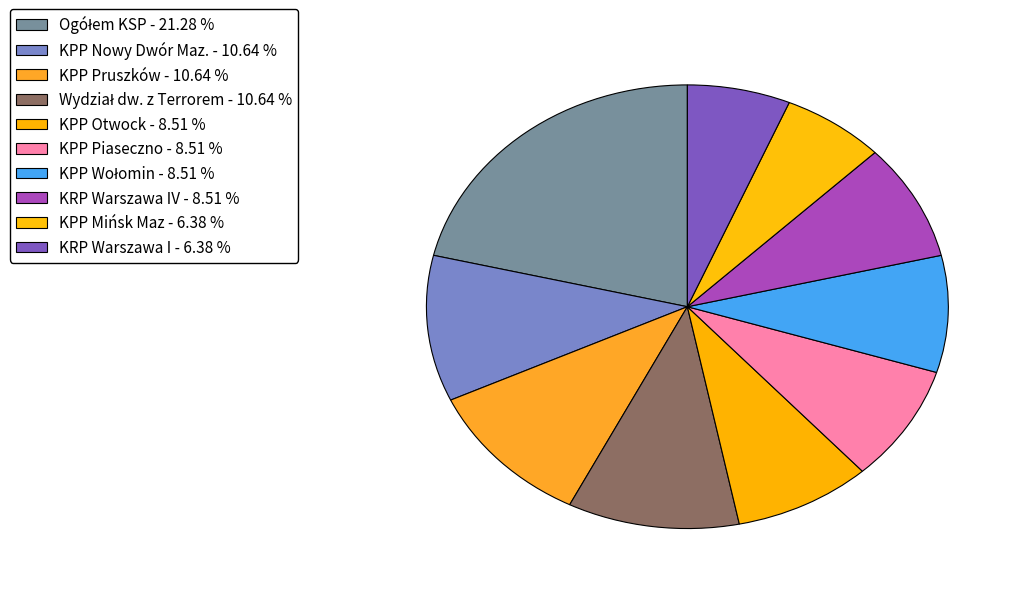

How many segments does this pie chart have?

10